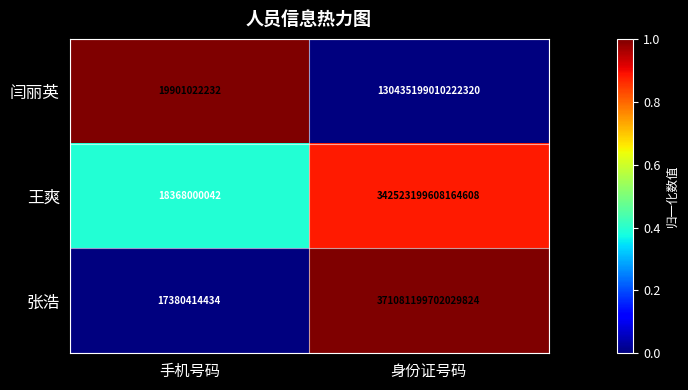

Which category has the lowest value in the 张浩 series?

手机号码